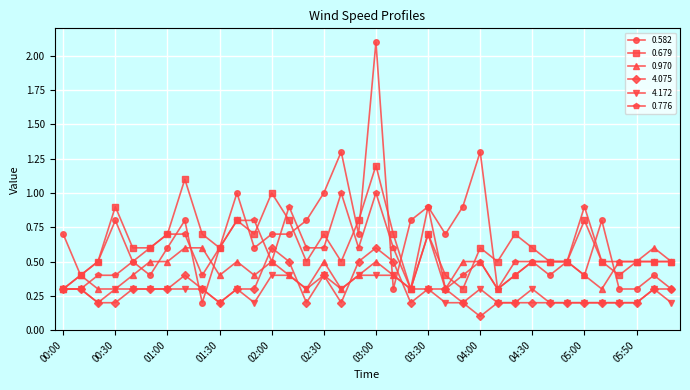

Which series ends up on top after the final intersection of 4.172 and 0.582?

0.582